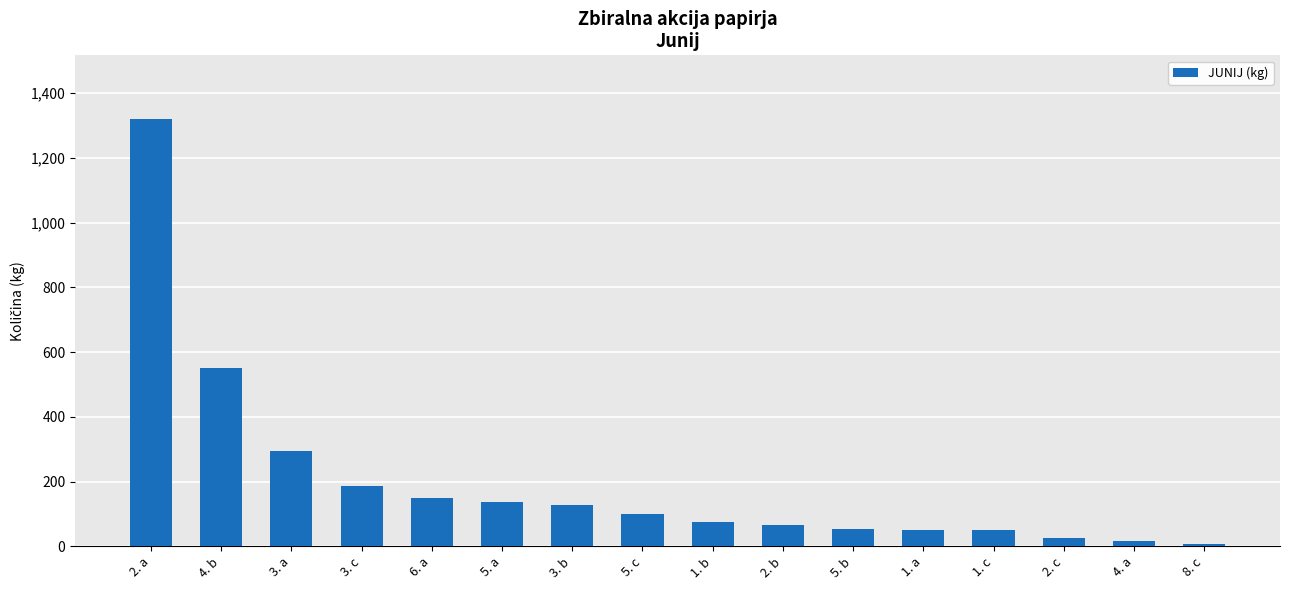

Where is the data nearest to the value 663?

4. b